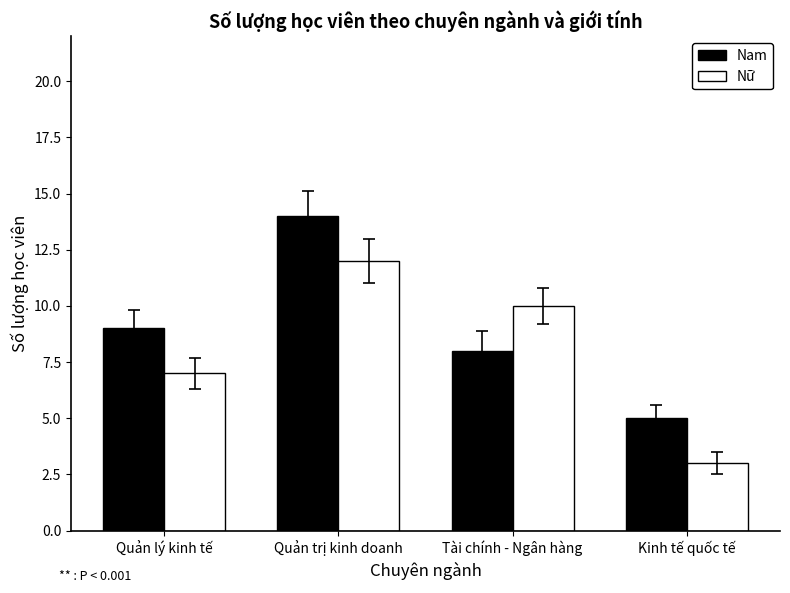

What is the average value of the Nữ series?

8